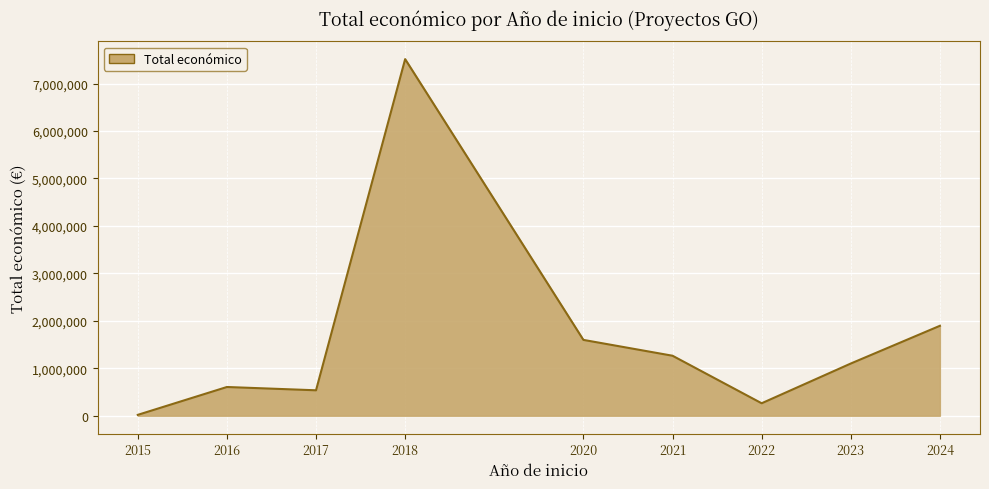

Read the value at 2017, to the nearest 10.

535770